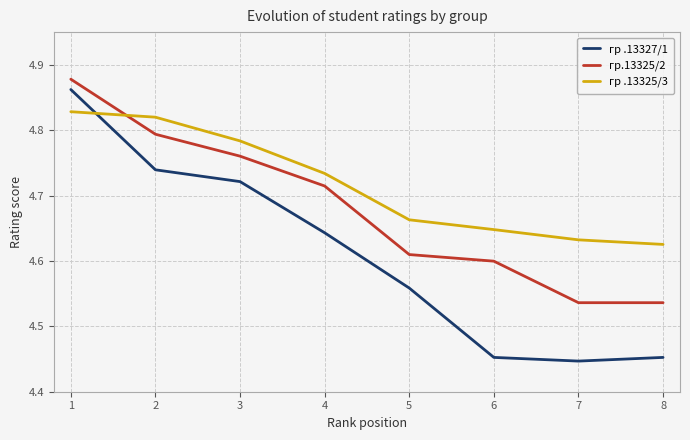

At which label is гр .13325/3 closest to 4?

8